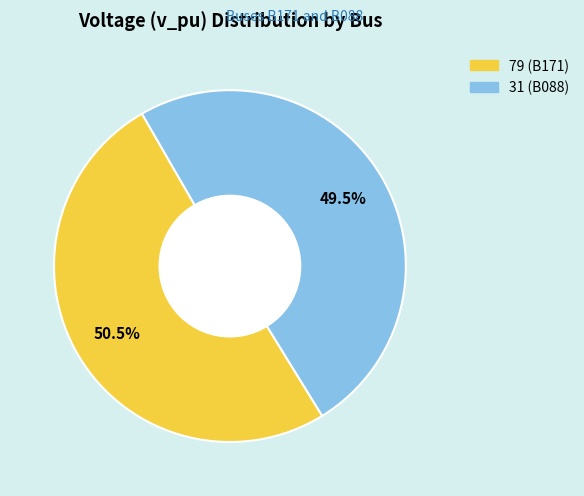

How many segments does this pie chart have?

2